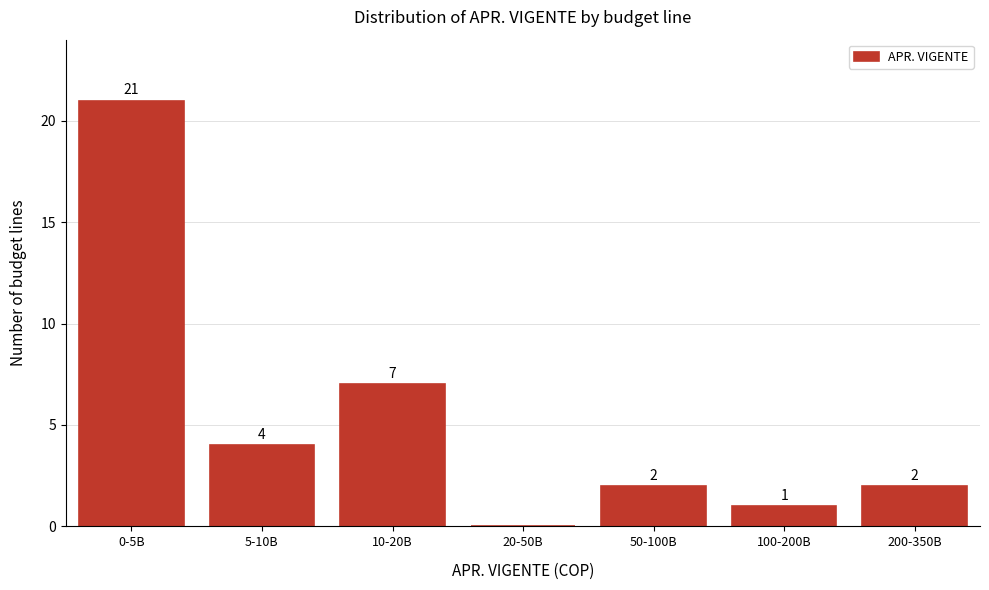

Reading left to right, what are all the values shown in this chart?

0-5B=21	5-10B=4	10-20B=7	20-50B=0	50-100B=2	100-200B=1	200-350B=2